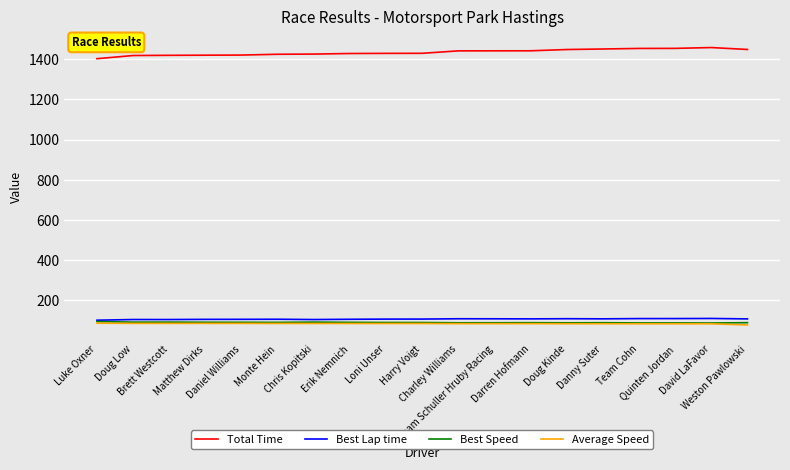

Which series has the largest total across all categories?

Total Time